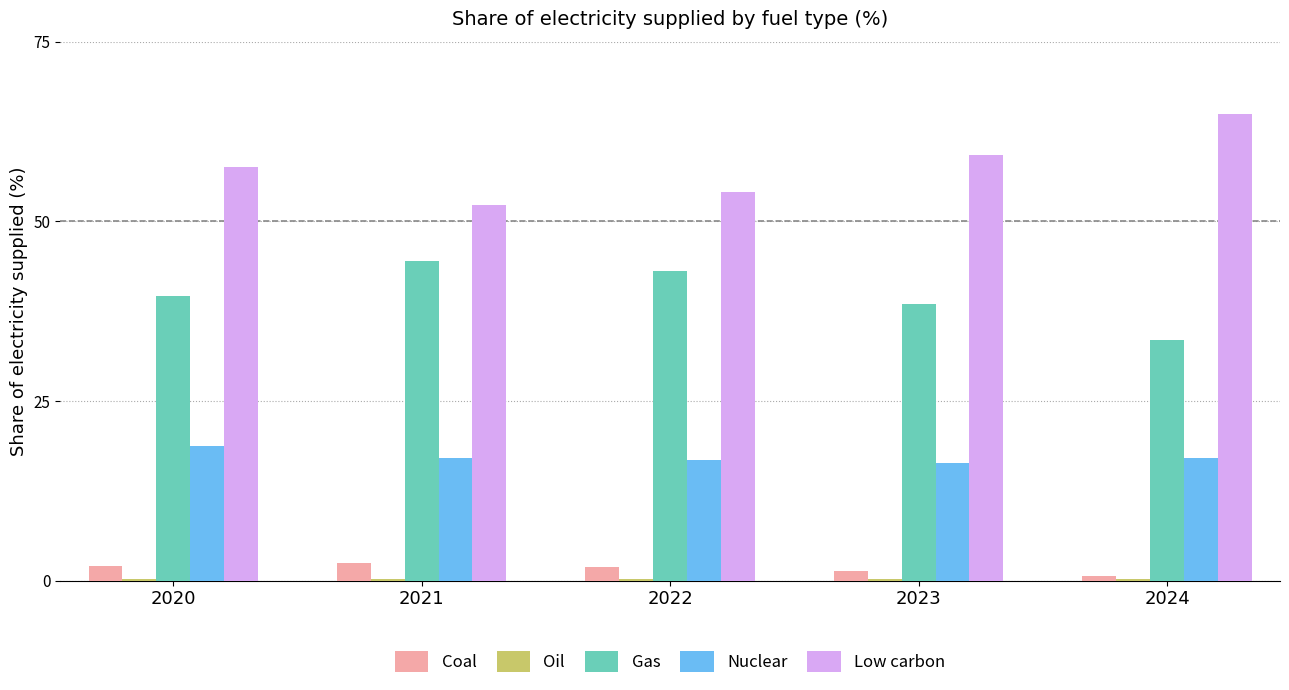

Which series has the largest total across all categories?

Low carbon